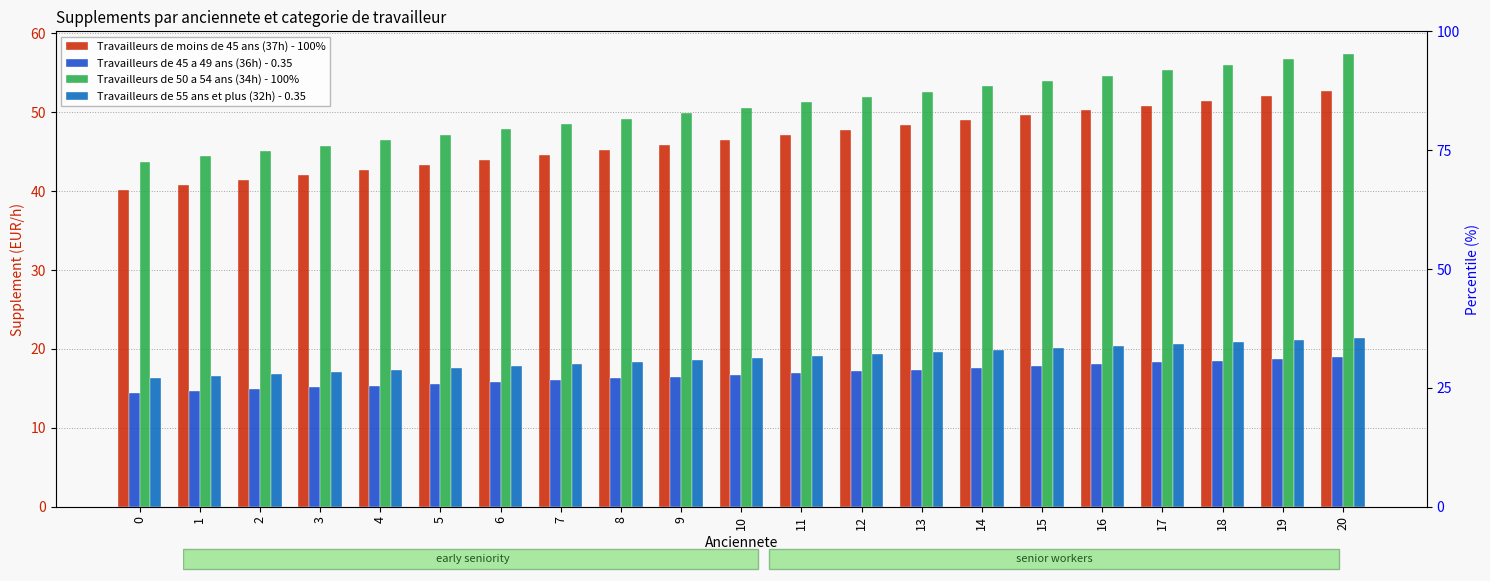

What is the maximum value shown in the chart?

57.4